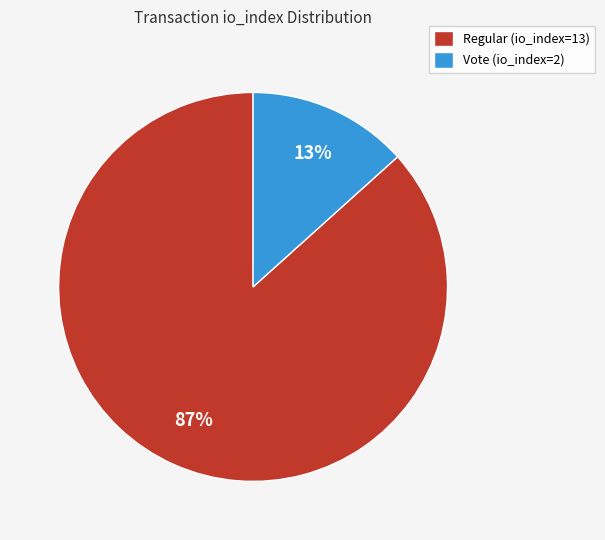

Which slice is the largest?

Regular (io_index=13)